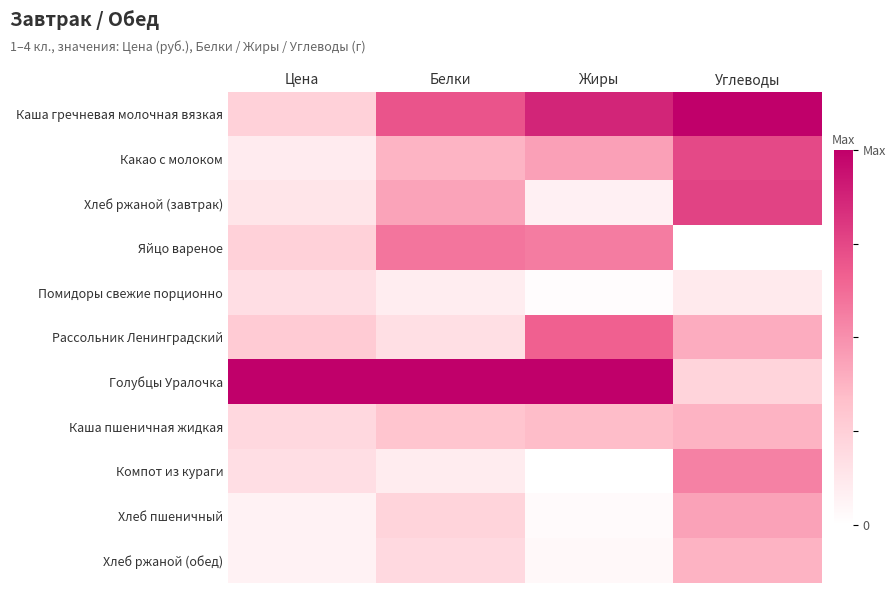

What is the difference between the highest and lowest values at Жиры?

1.0